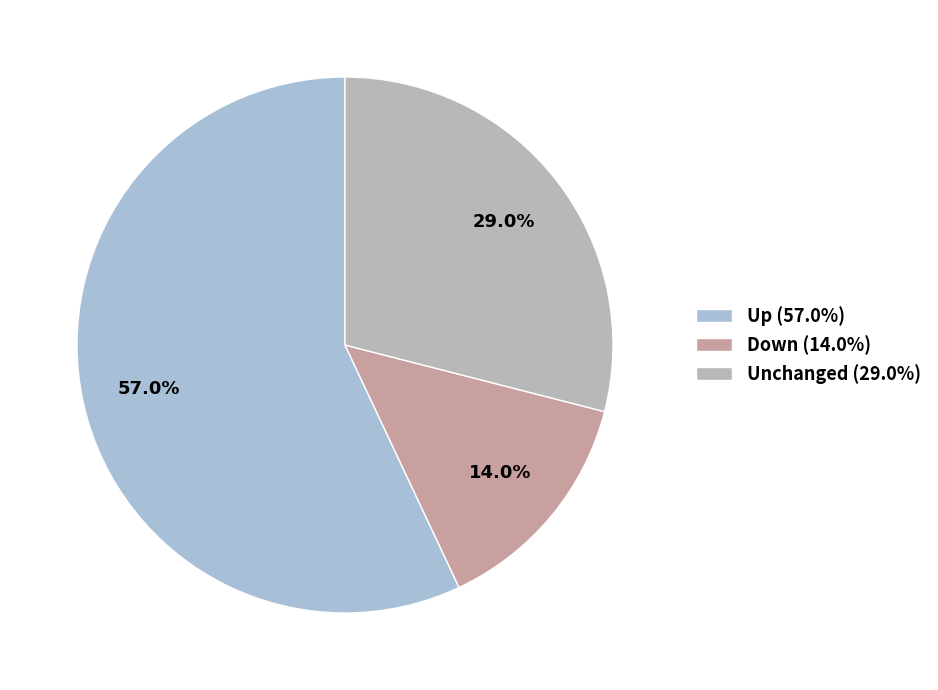

How many slices are in this pie chart?

3